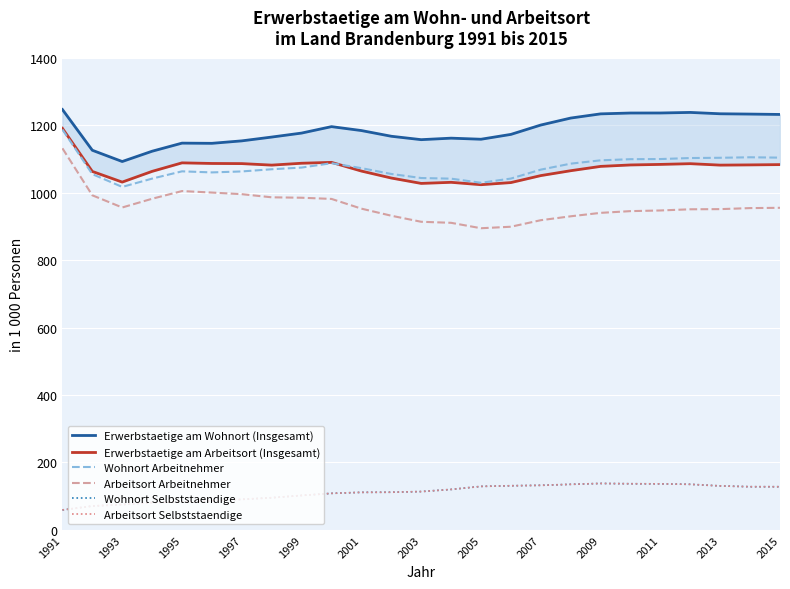

Between 2001 and 22, which series saw the biggest shift?

Erwerbstaetige am Wohnort (Insgesamt)